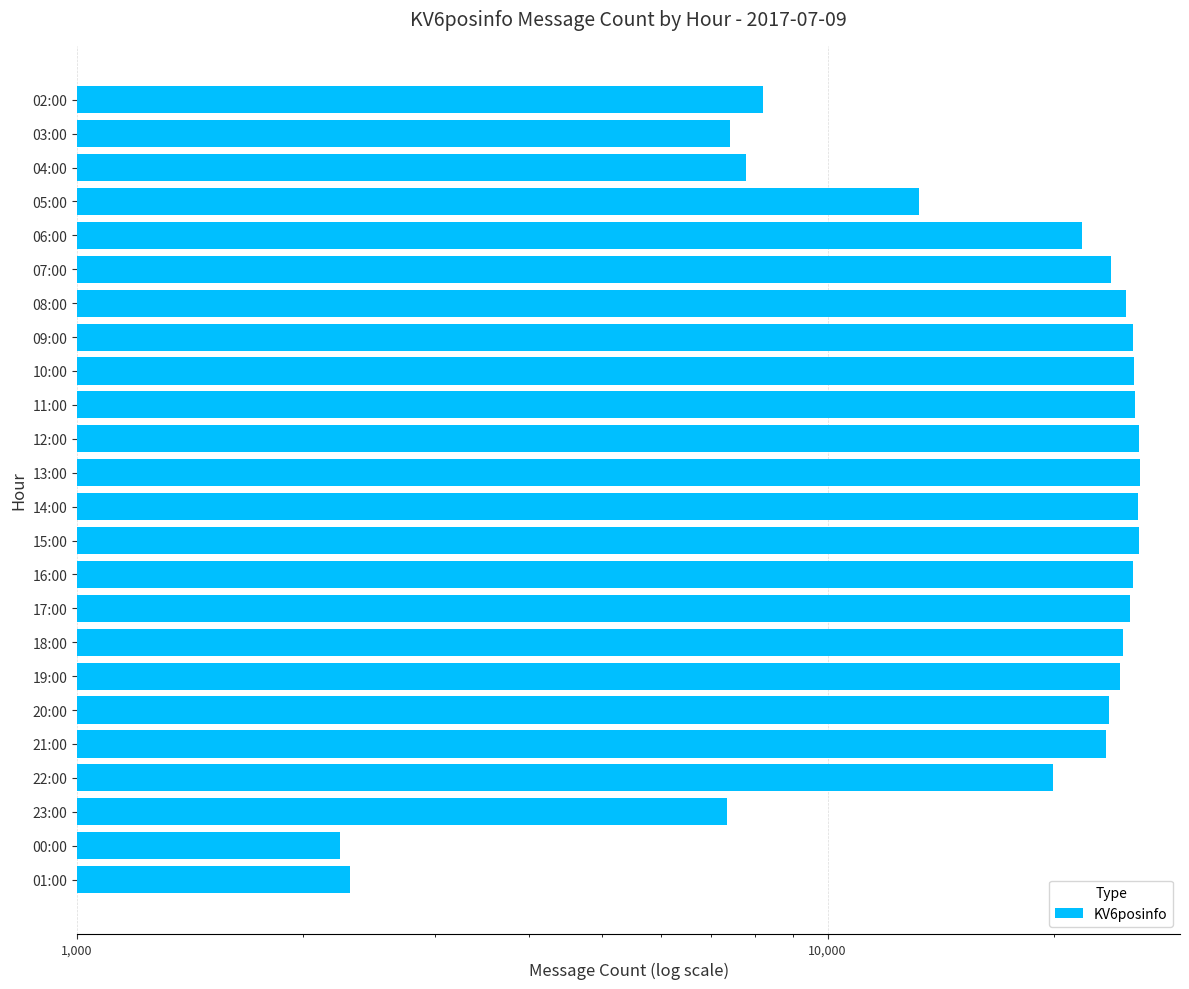

What is the average value?

19471